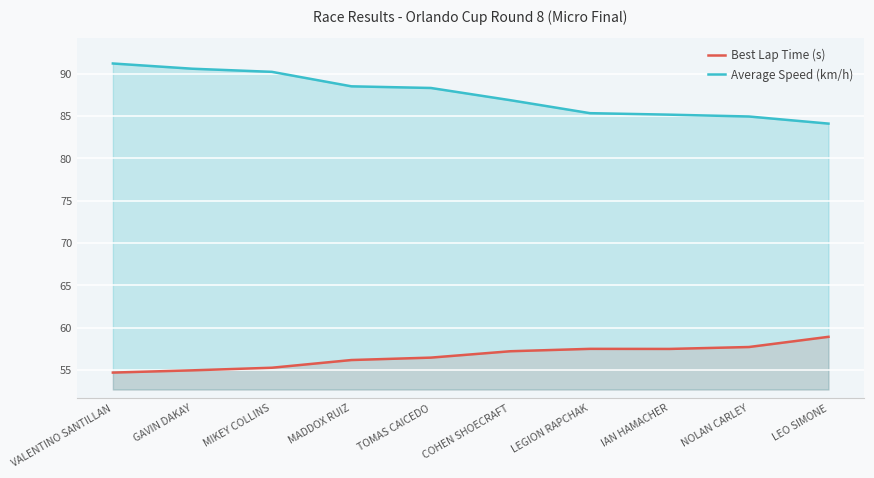

At which category does the chart reach its minimum across all series?

VALENTINO SANTILLAN